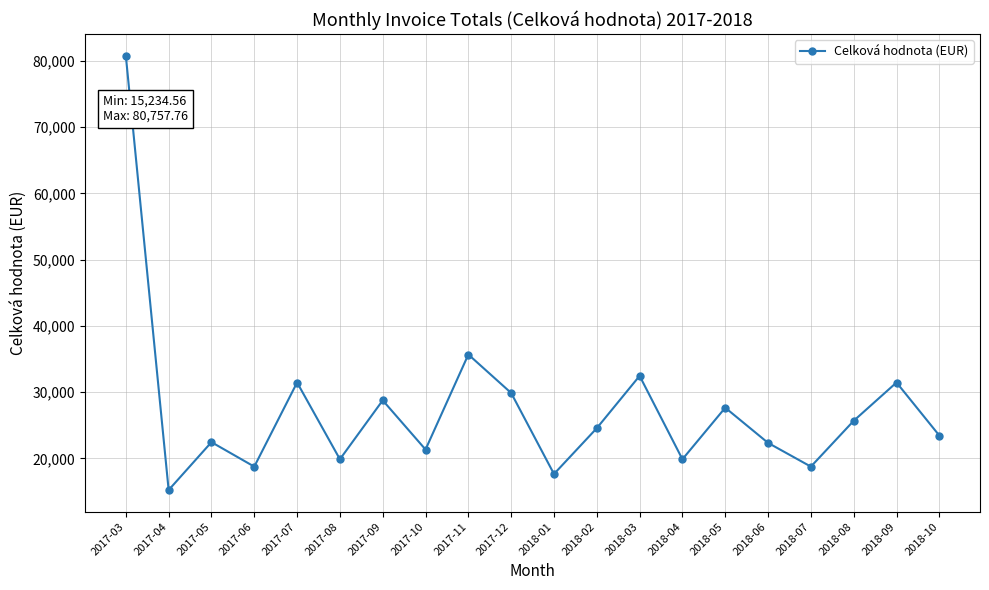

What is the change in value from 2017-07 to 2017-09?

-2691.5